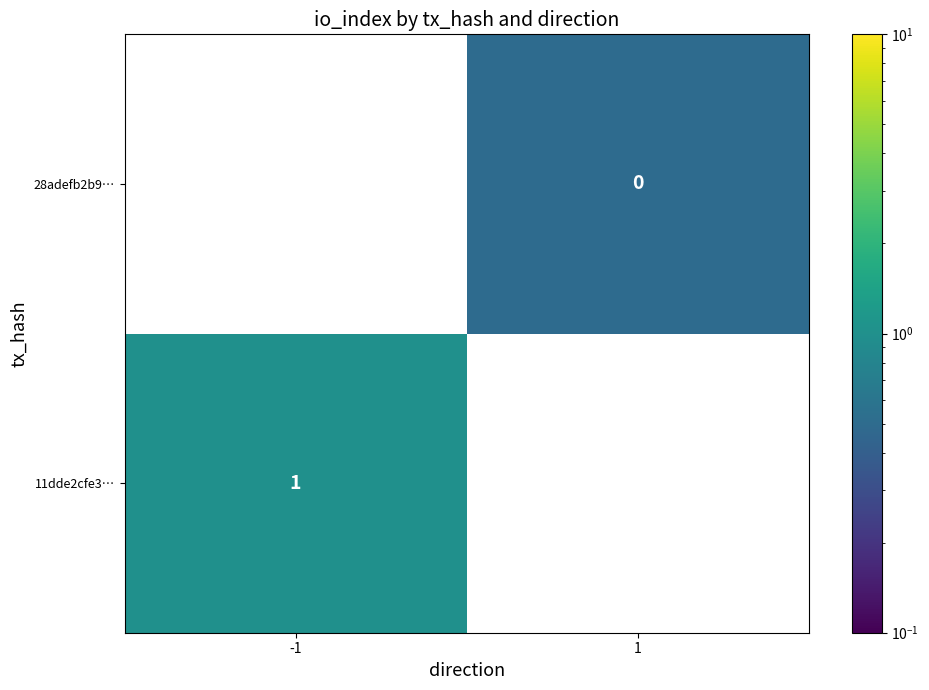

How many distinct data groups are displayed?

2